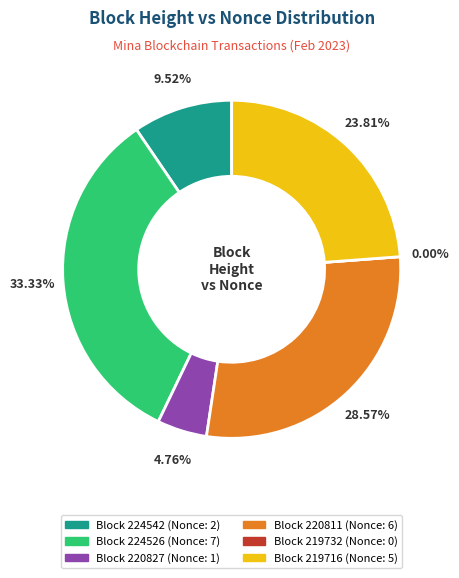

To the nearest percent, what is the average slice percentage?

17%